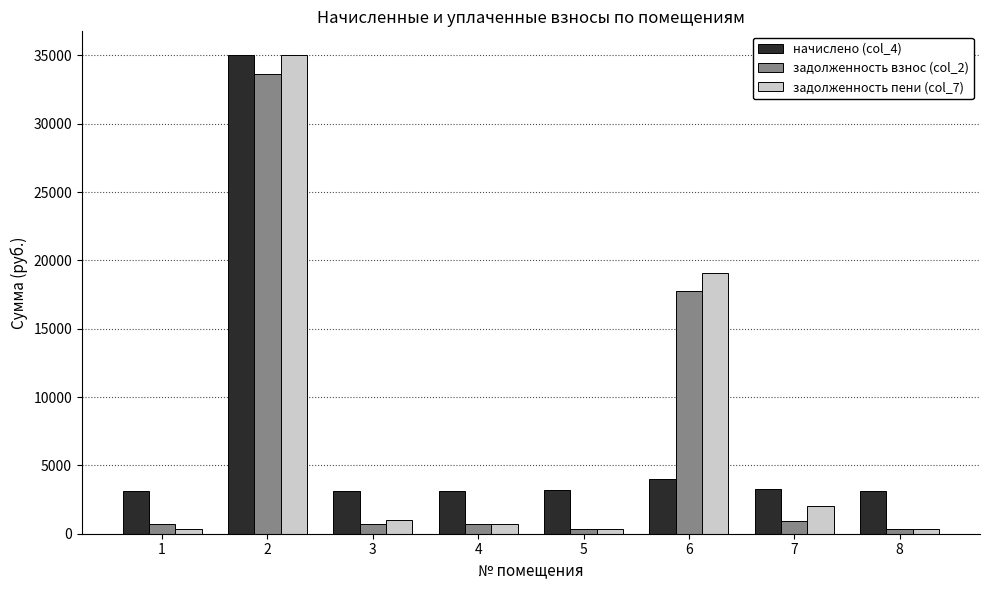

Which series has the largest range (max minus min)?

задолженность пени (col_7)